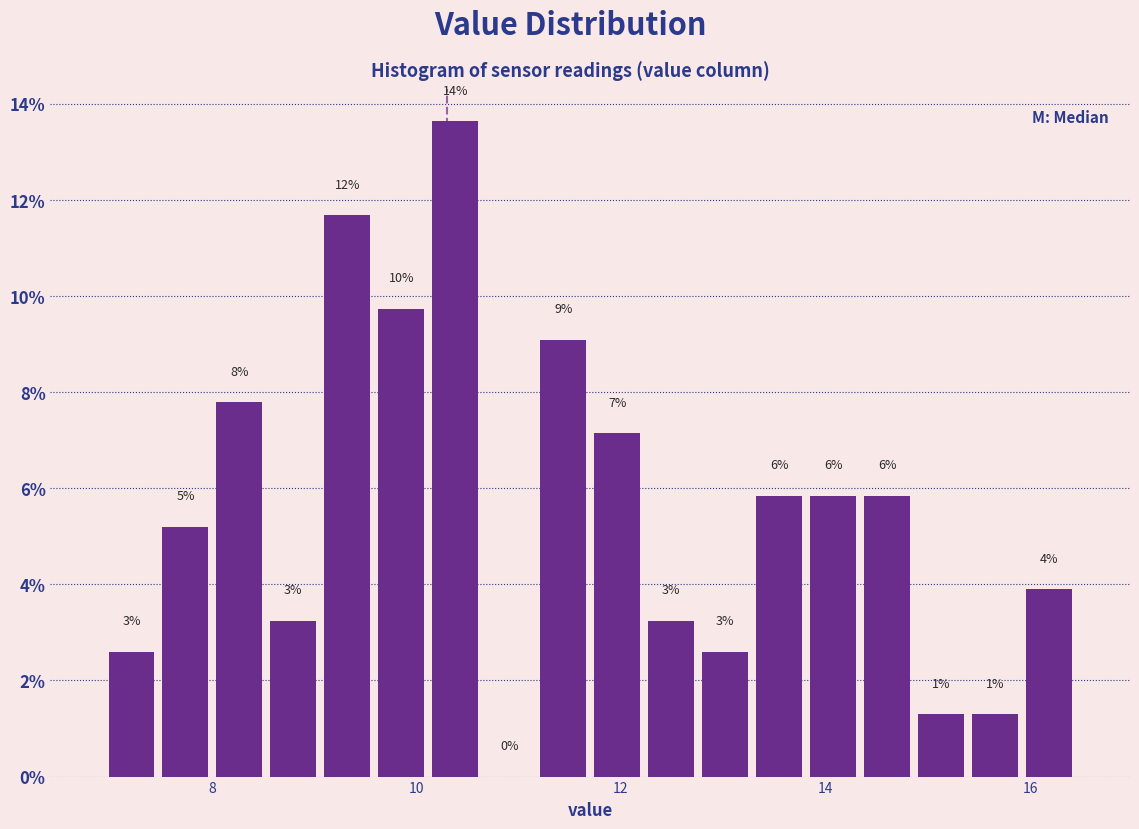

Around what value on the x-axis is the tallest bar? Give the approximate position of its centre, as read against the axis.

10.4